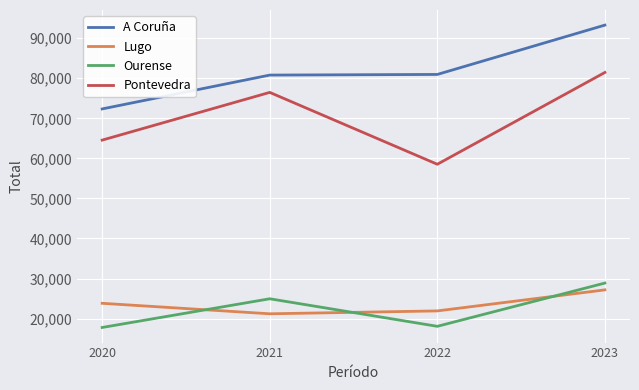

Which series has the largest total across all categories?

A Coruña